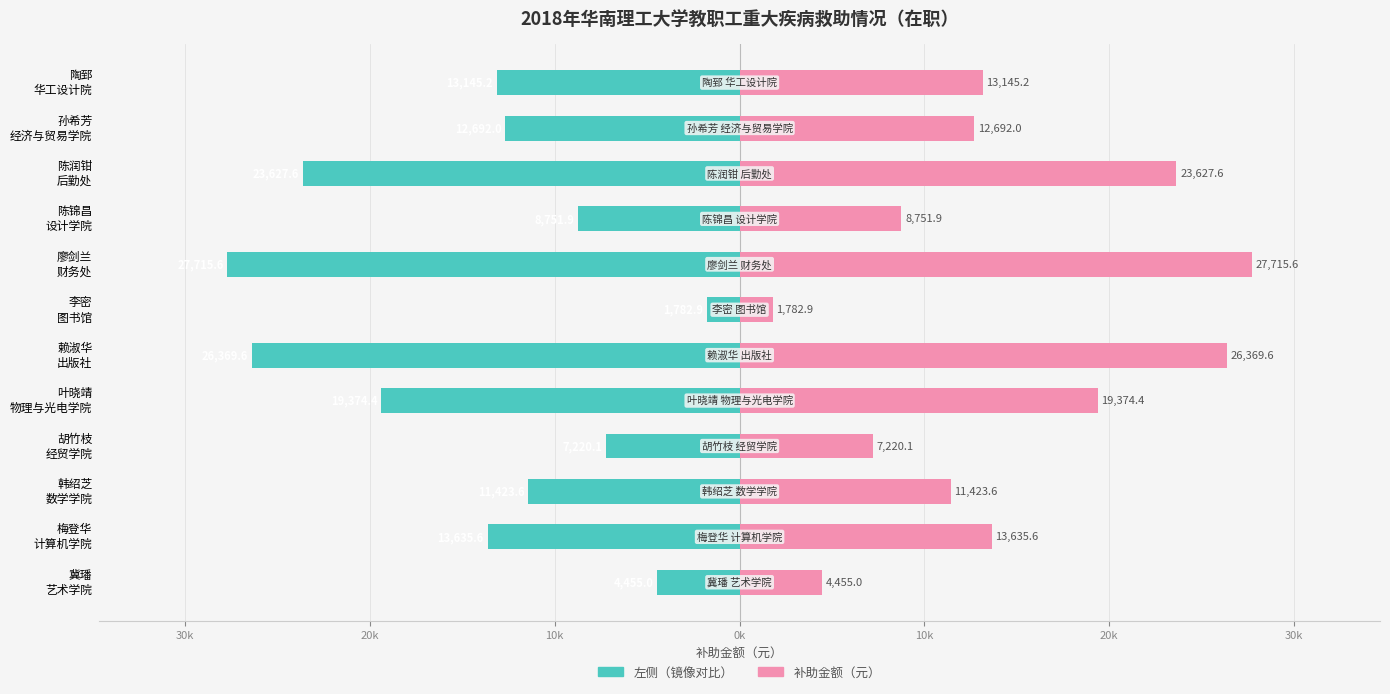

How many groups of bars are there?

12